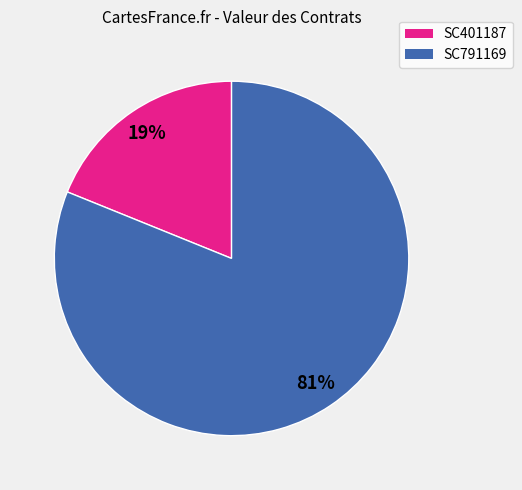

To the nearest percent, what portion does SC401187 represent?

19%